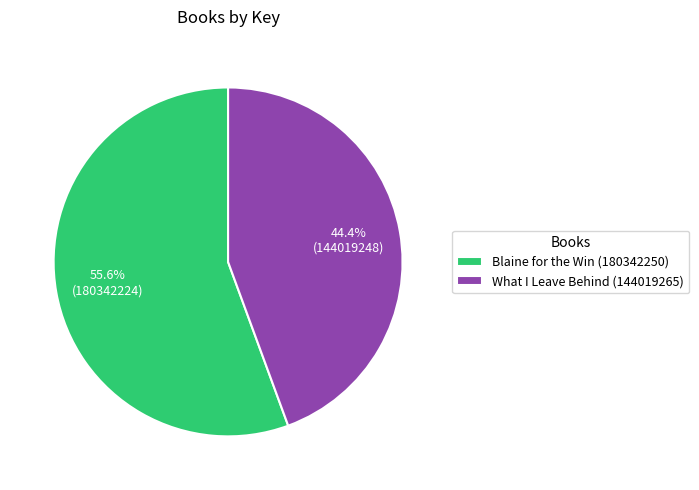

Is the sum of What I Leave Behind (144019265) and Blaine for the Win (180342250) greater than half?

Yes